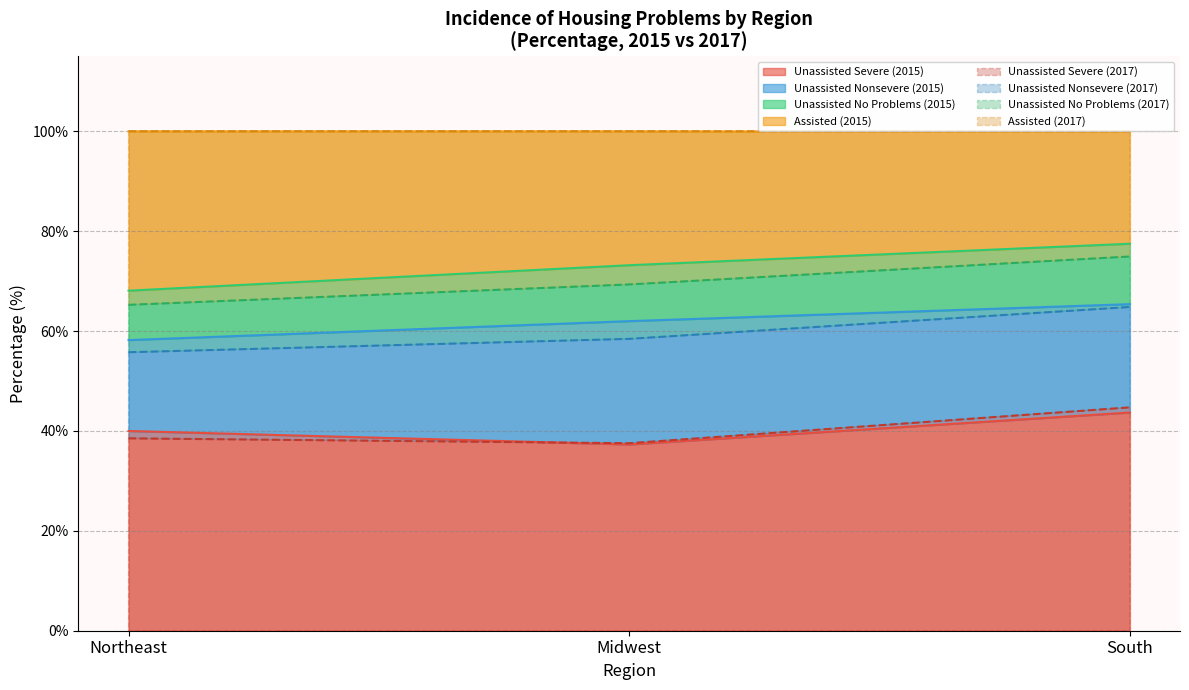

What is the label of the 2nd point from the left?

Midwest